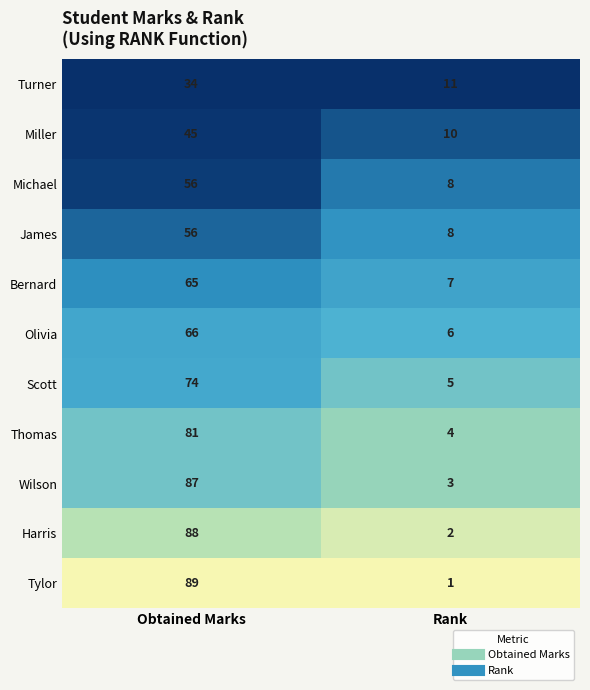

What is the difference between the maximum and minimum values in the Wilson series?

84